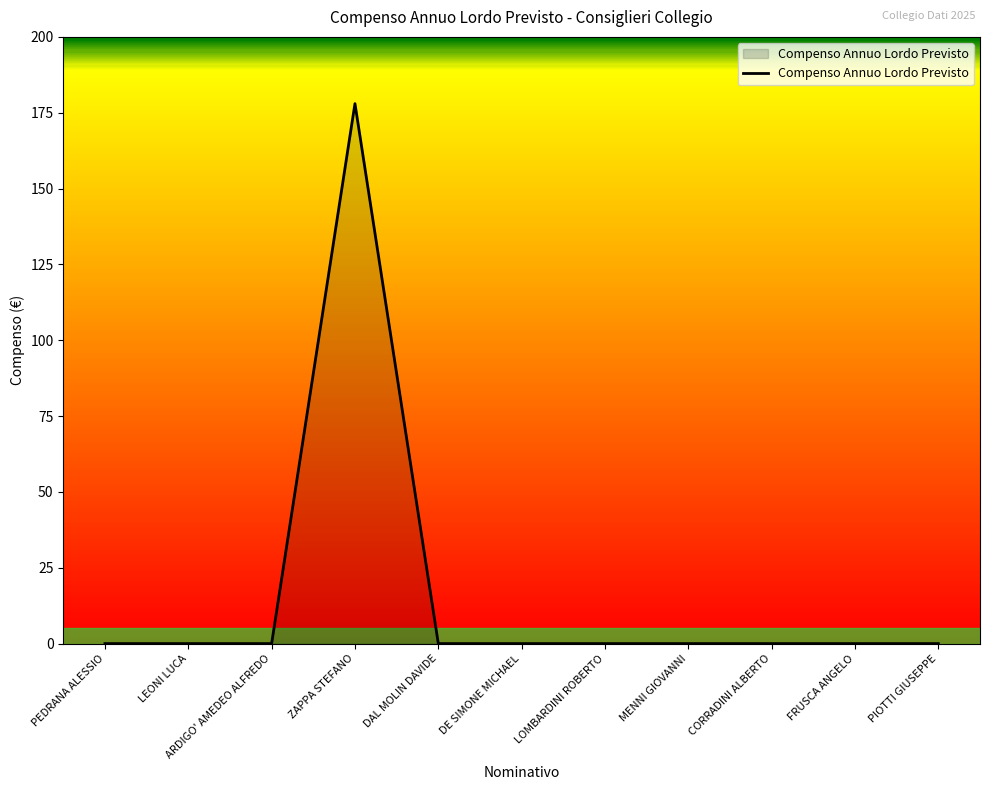

What is the difference between the maximum and minimum values?

178